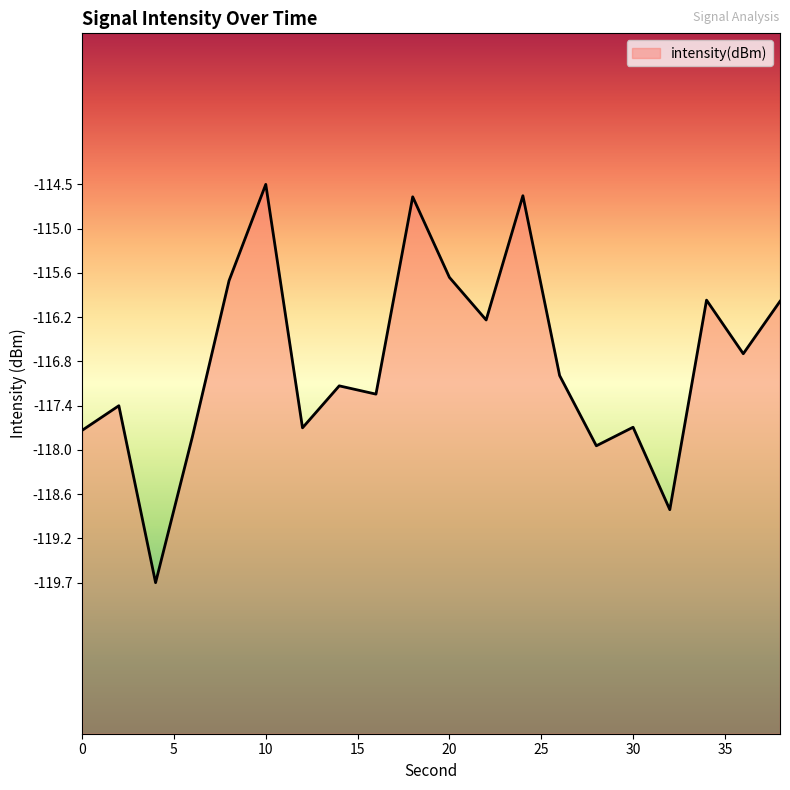

Where is the first local minimum?

4